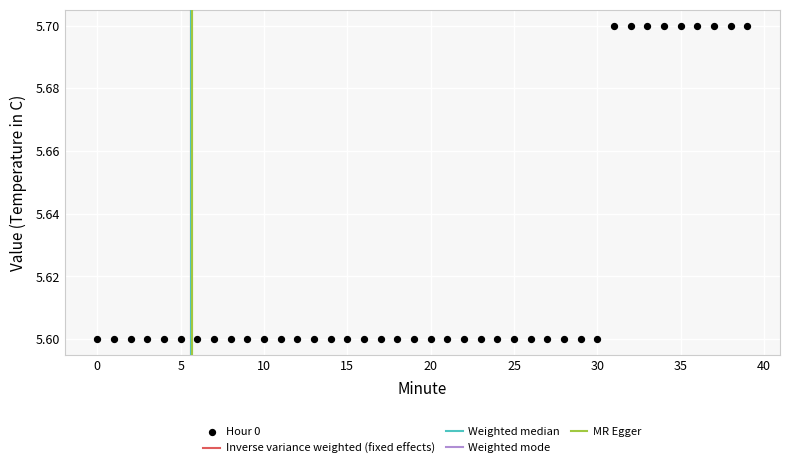

How many points are shown in the scatter plot?

40